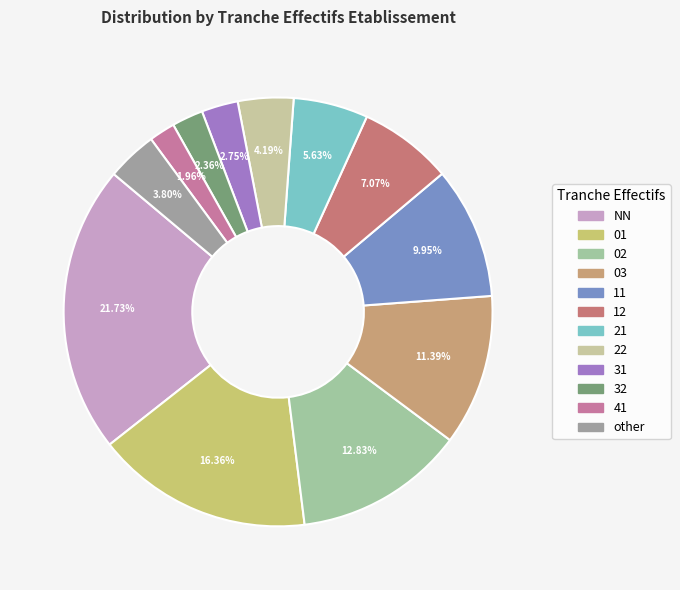

How many slices are in this pie chart?

12